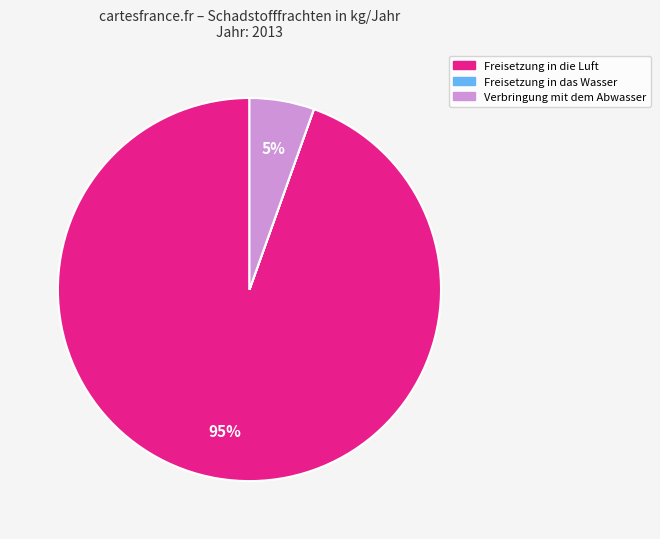

Is there a majority slice in this chart?

Yes